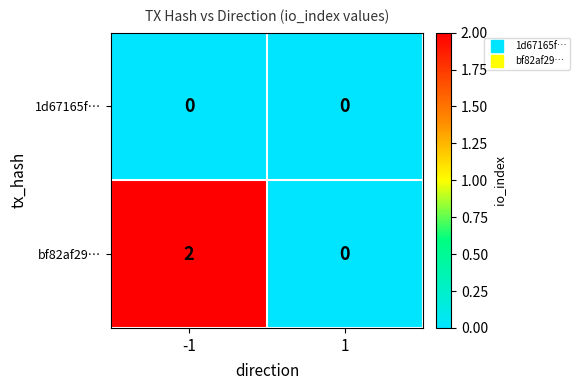

Is it true that 1d67165f… equals 0 at 1?

True